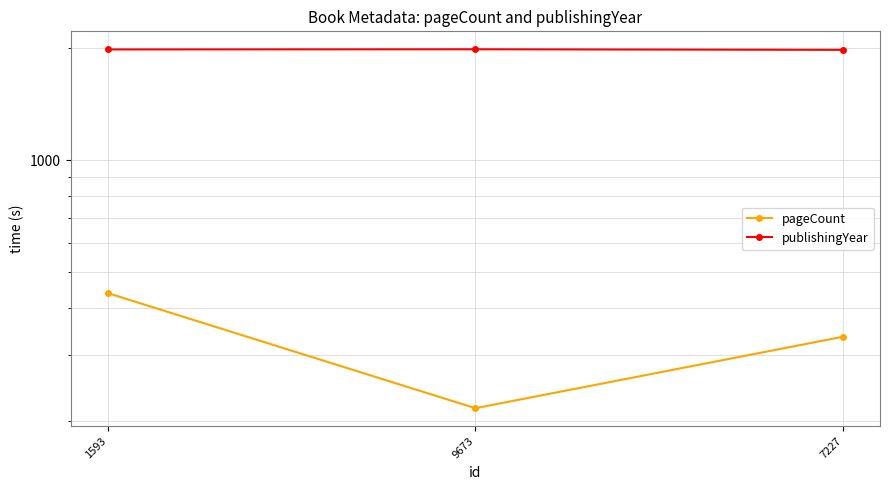

Which series has the largest total across all categories?

publishingYear